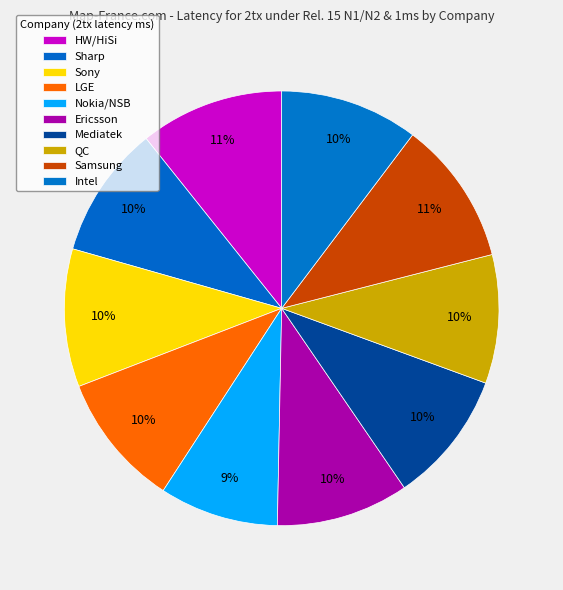

To the nearest percent, what percentage of the pie is HW/HiSi?

11%